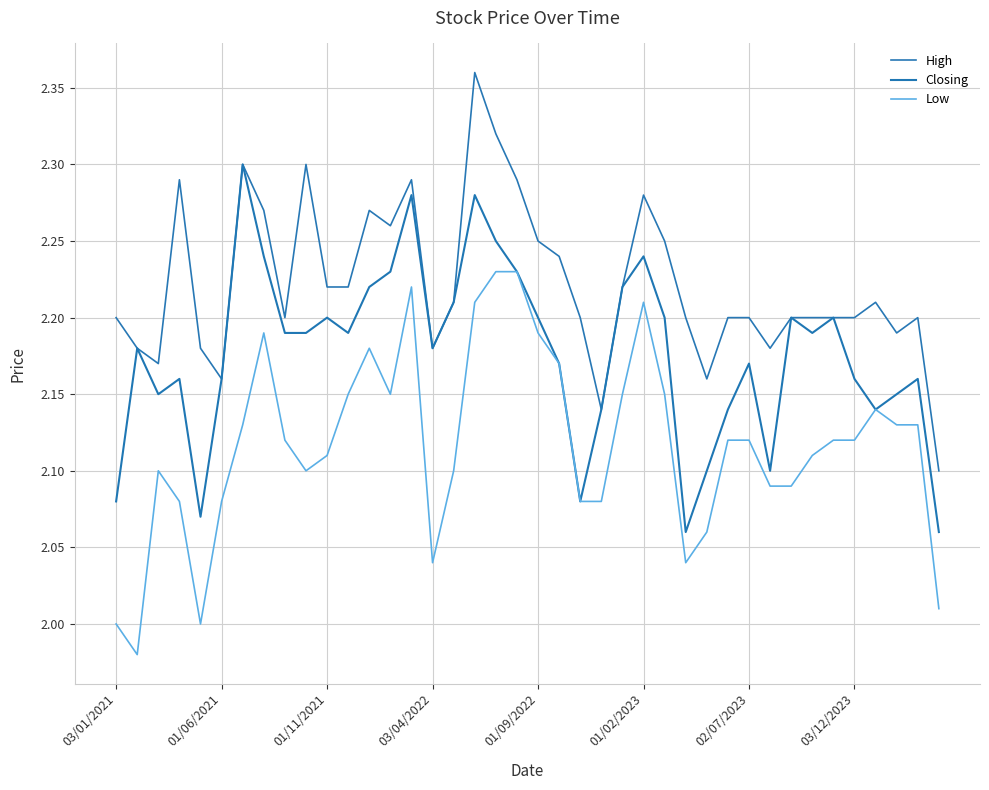

How many lines are shown in the chart?

3